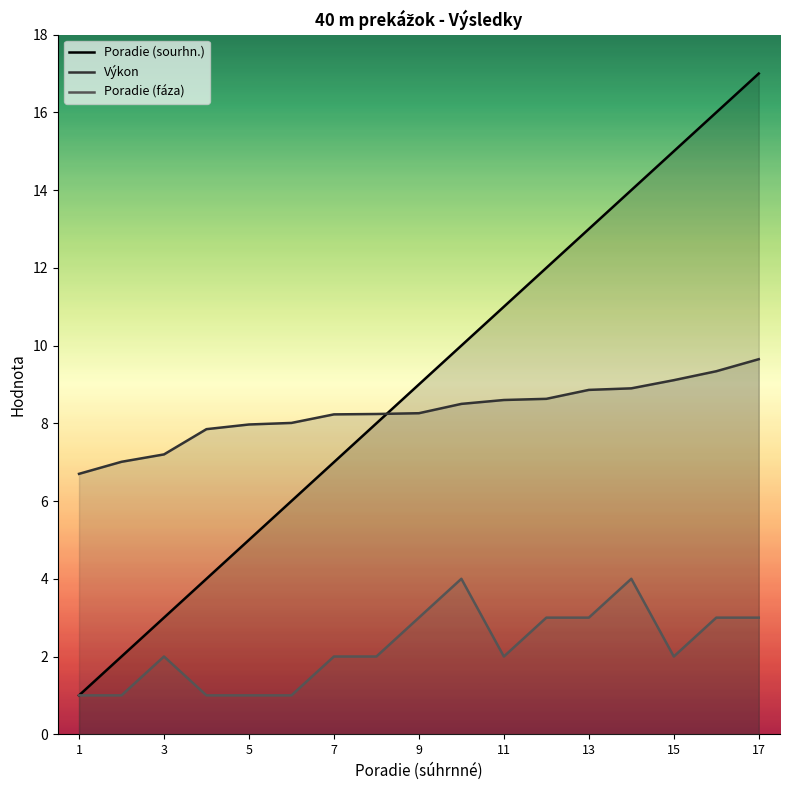

What is the greatest value displayed?

17.0